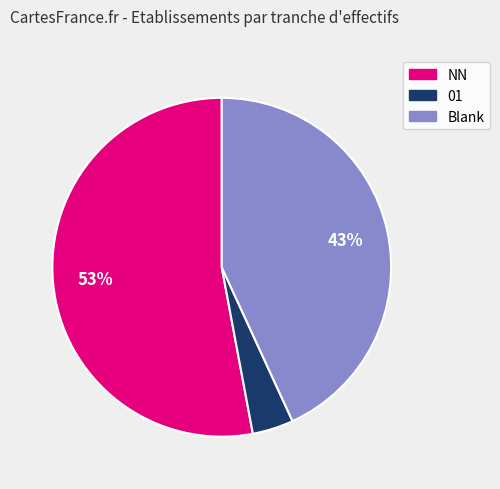

To the nearest percent, what is the difference between the largest and smallest slice percentages?

49%